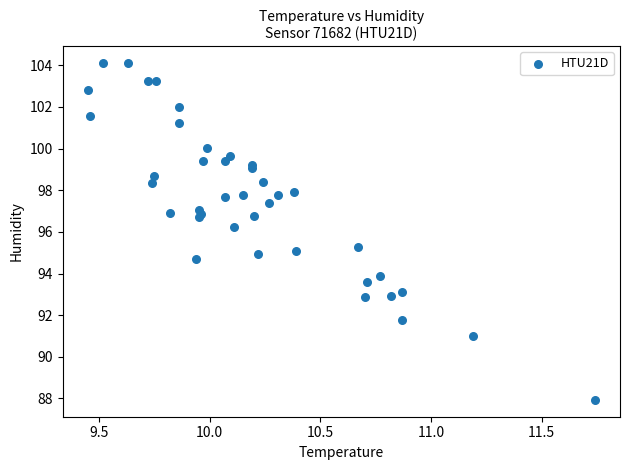

What Y value in the scatter plot is closest to 96?

96.2